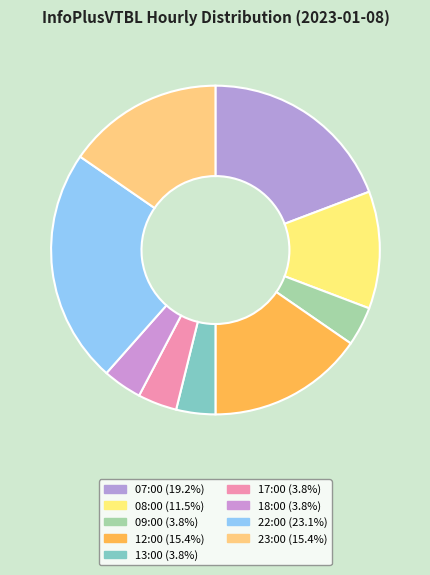

To the nearest percent, what portion does 09:00 represent?

4%